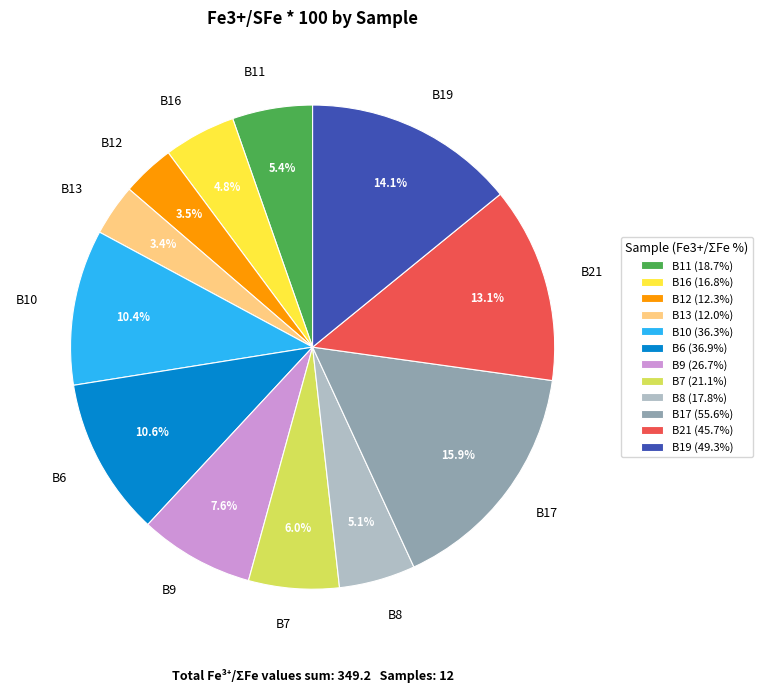

What portion of the pie excludes B6?

89.4%